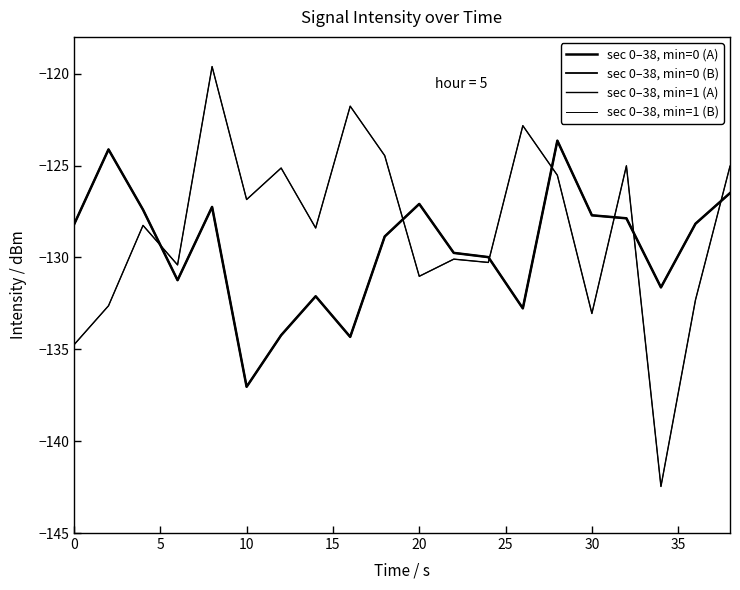

Does the chart have visible grid lines?

No